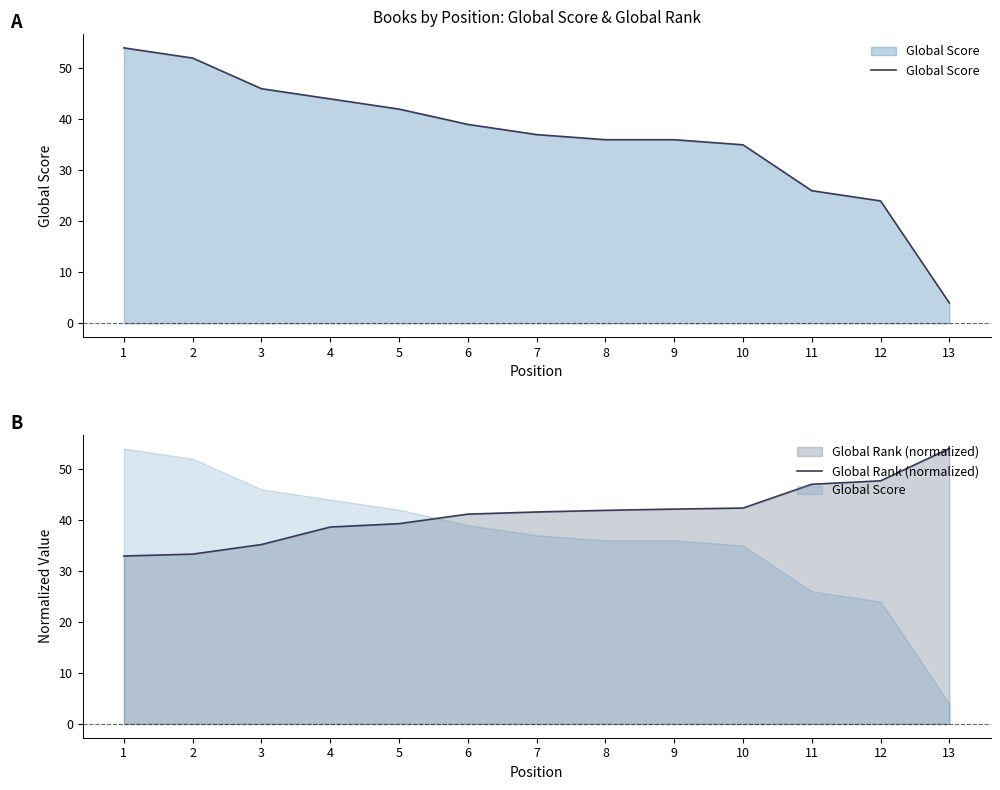

At which category is the sum across all series the highest?

1